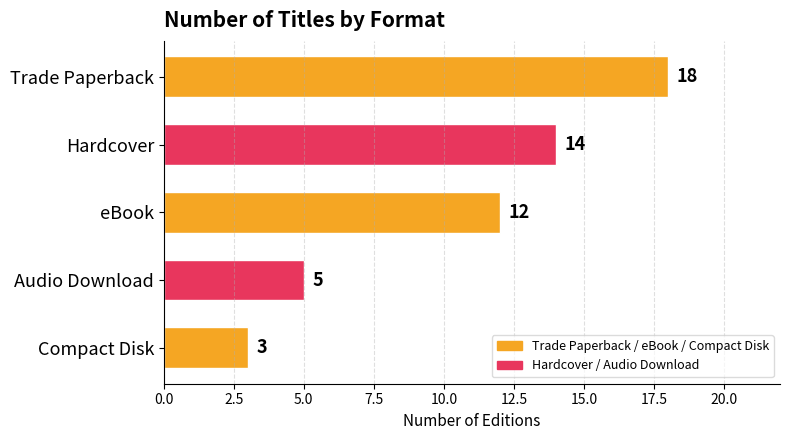

What is the sum of all values?

52